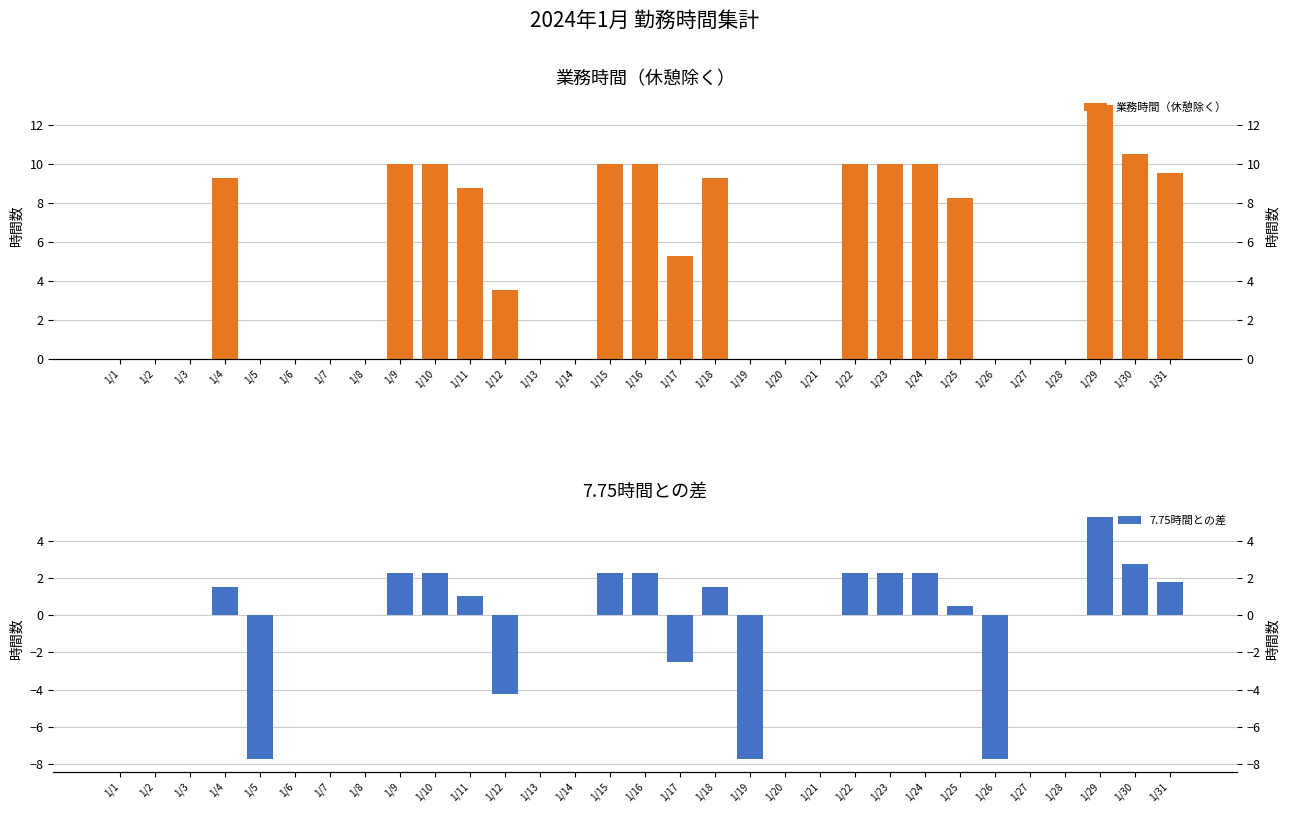

Which category has the lowest value in the 業務時間（休憩除く） series?

1/1